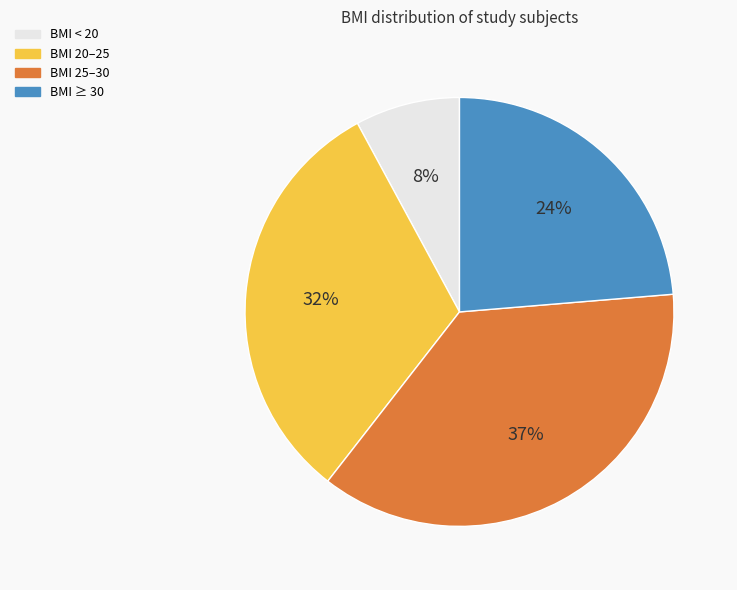

What is the smallest slice in the pie chart?

BMI < 20